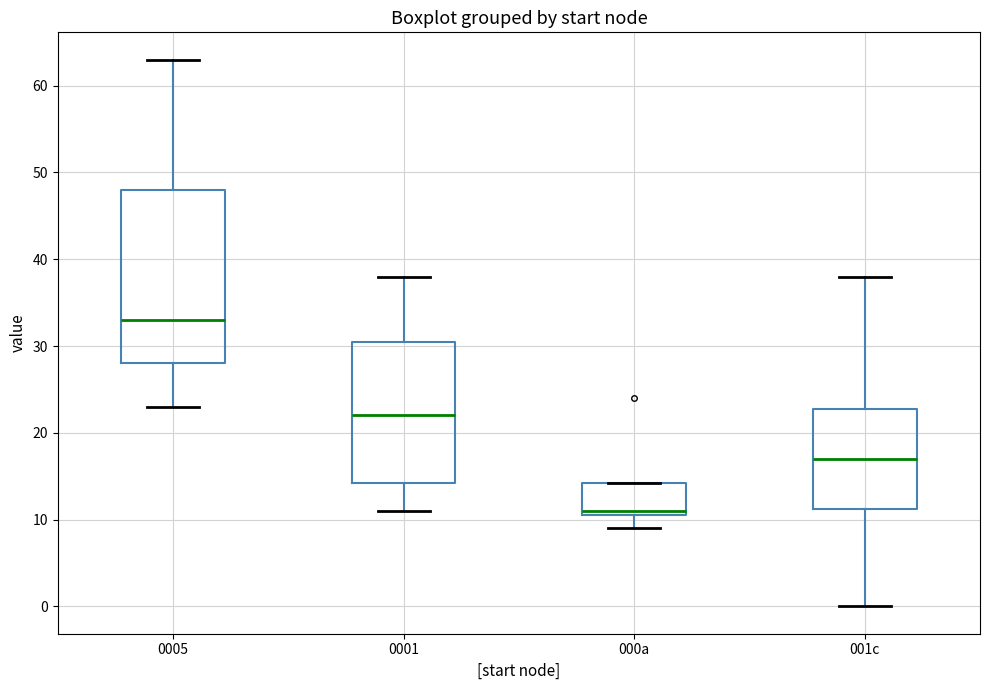

Which box has the lowest median line?

000a